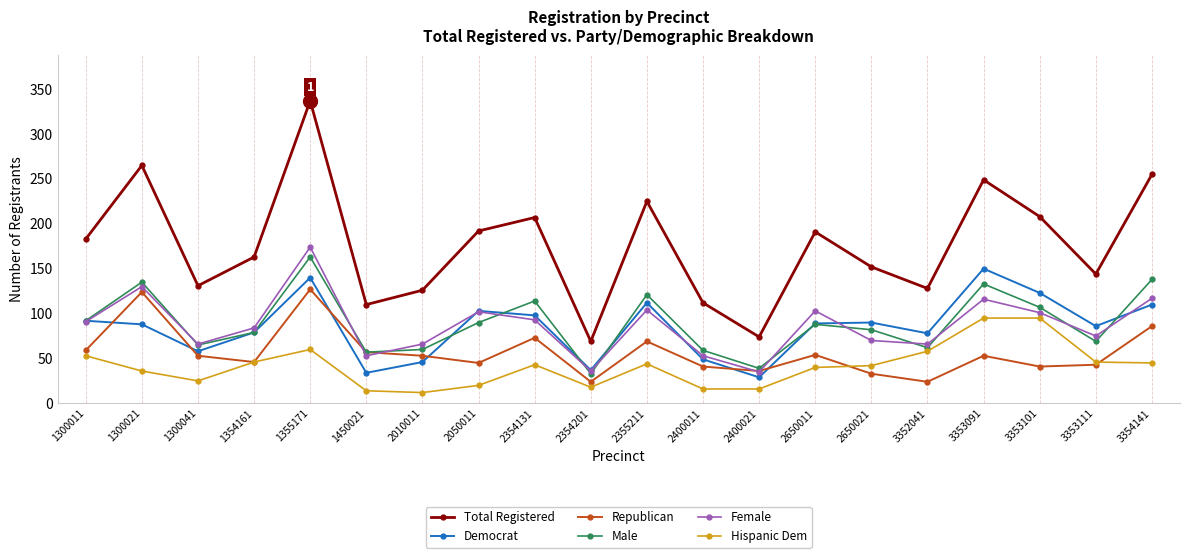

At which label does Democrat reach its minimum?

2400021